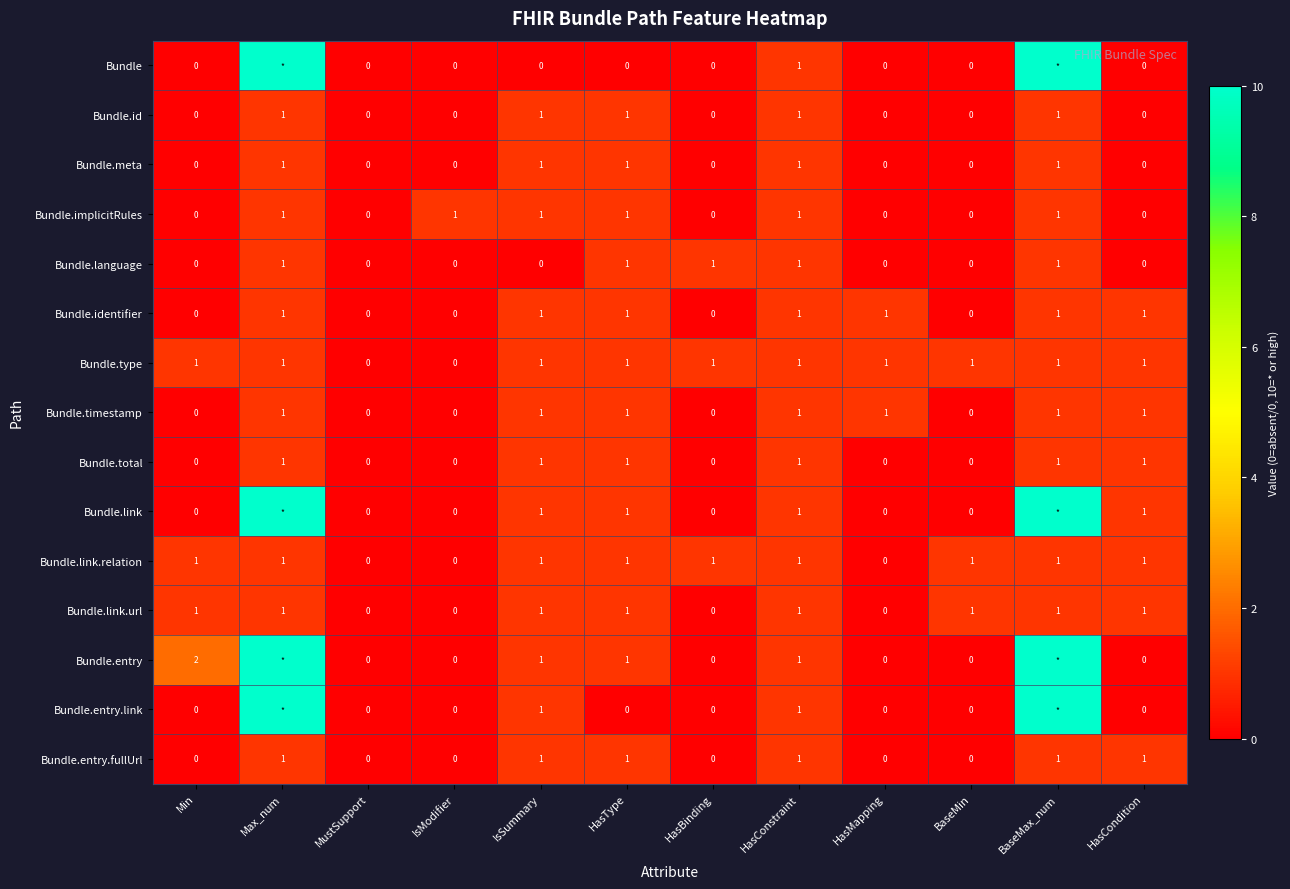

At how many categories does at least one series exceed 9?

2